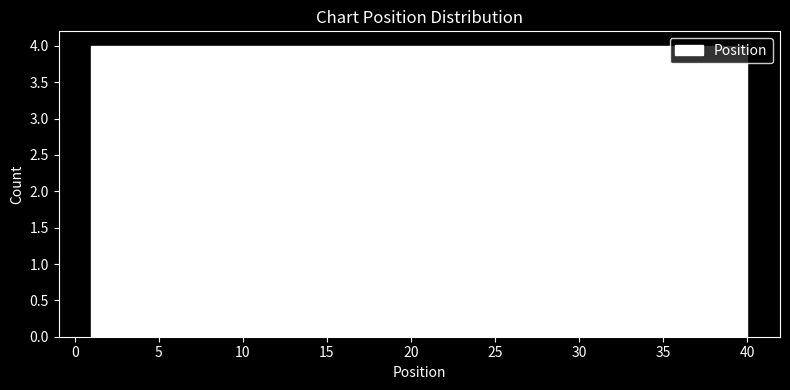

Reading left to right, transcribe this chart: for each bar, give the range it covers on the x-axis and its height. Neither the bar edges nor the heights are printed on the chart, so give them approximately, as read against the axes.

1.0 to 4.9: 4
4.9 to 8.8: 4
8.8 to 12.7: 4
12.7 to 16.6: 4
16.6 to 20.5: 4
20.5 to 24.4: 4
24.4 to 28.3: 4
28.3 to 32.2: 4
32.2 to 36.1: 4
36.1 to 40.0: 4